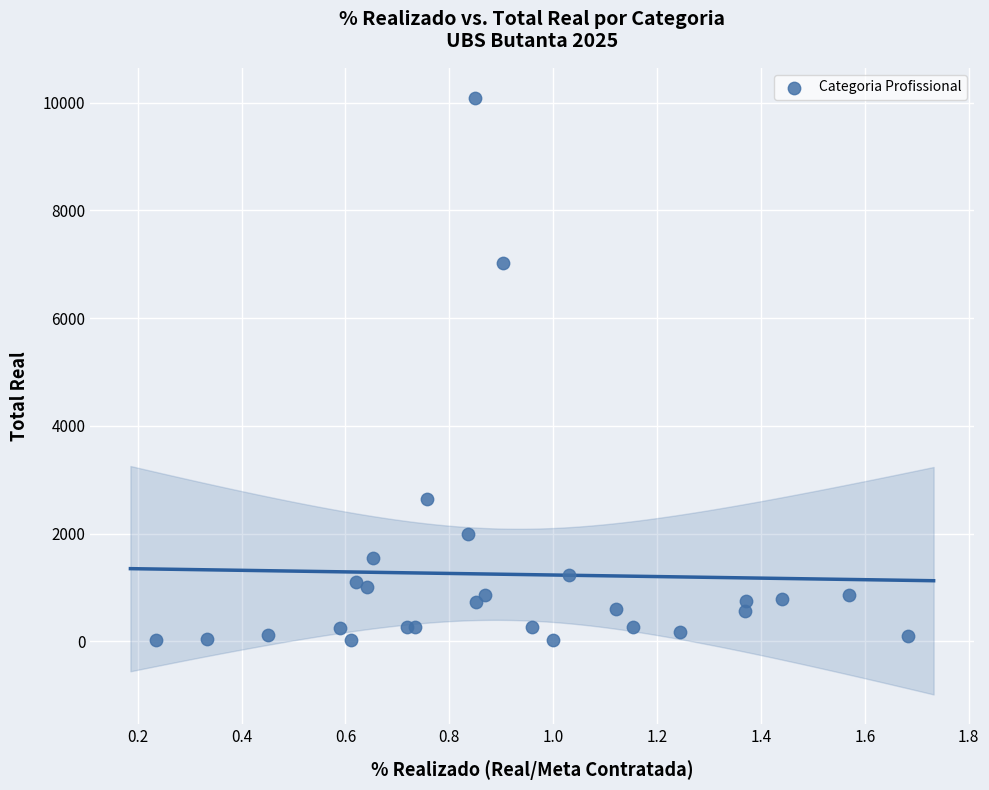

What Y value in the scatter plot is closest to 5054?

7028